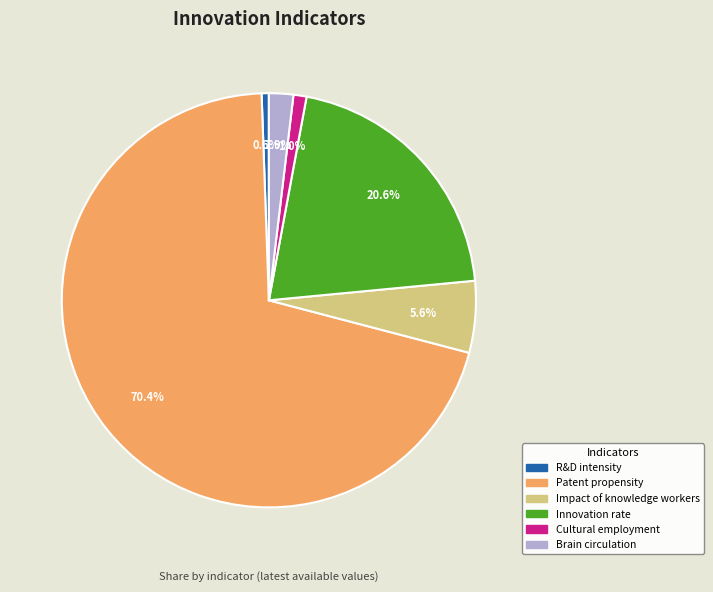

Is Innovation rate the majority of the pie?

No